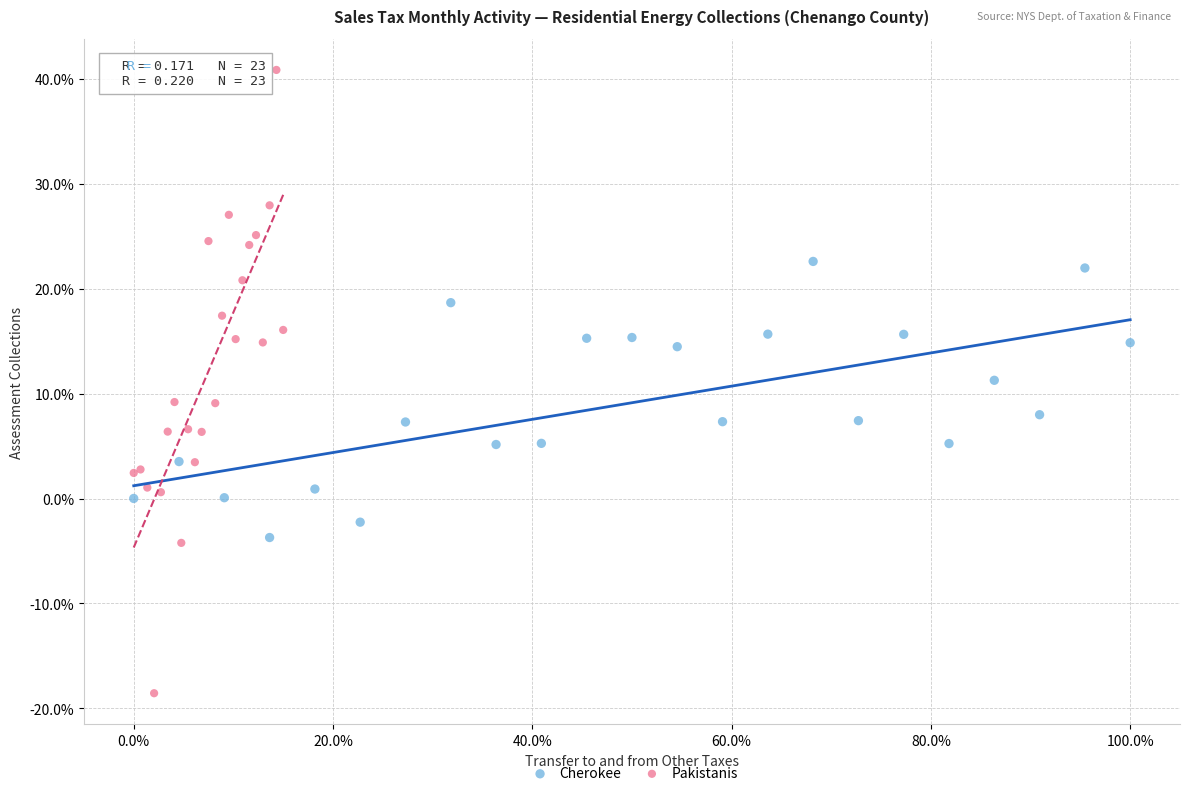

Which series has the widest spread of Y values?

Pakistanis